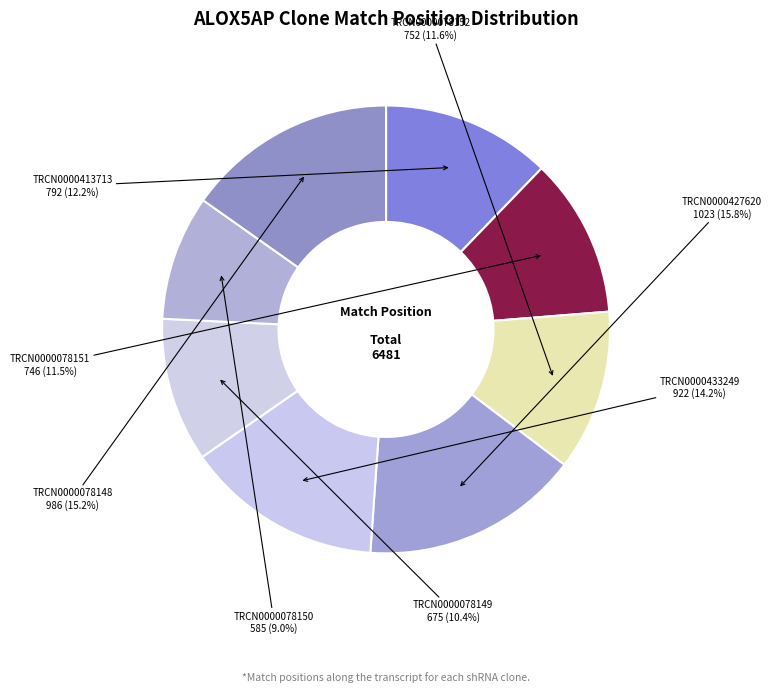

To the nearest percent, what is the average slice percentage?

12%